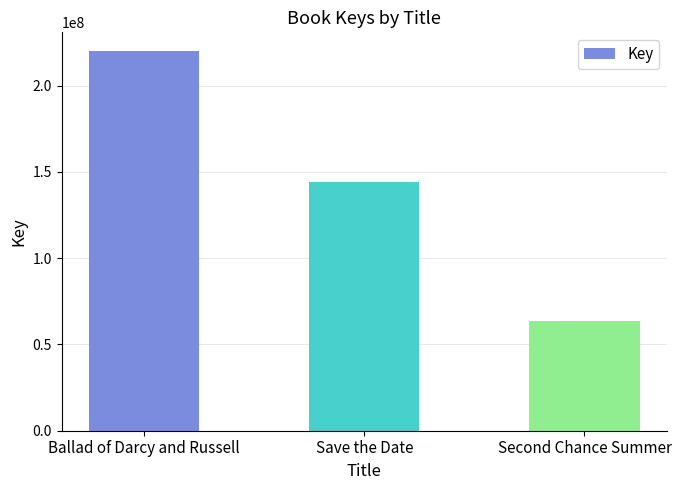

List the labels in order of value, smallest first.

Second Chance Summer, Save the Date, Ballad of Darcy and Russell